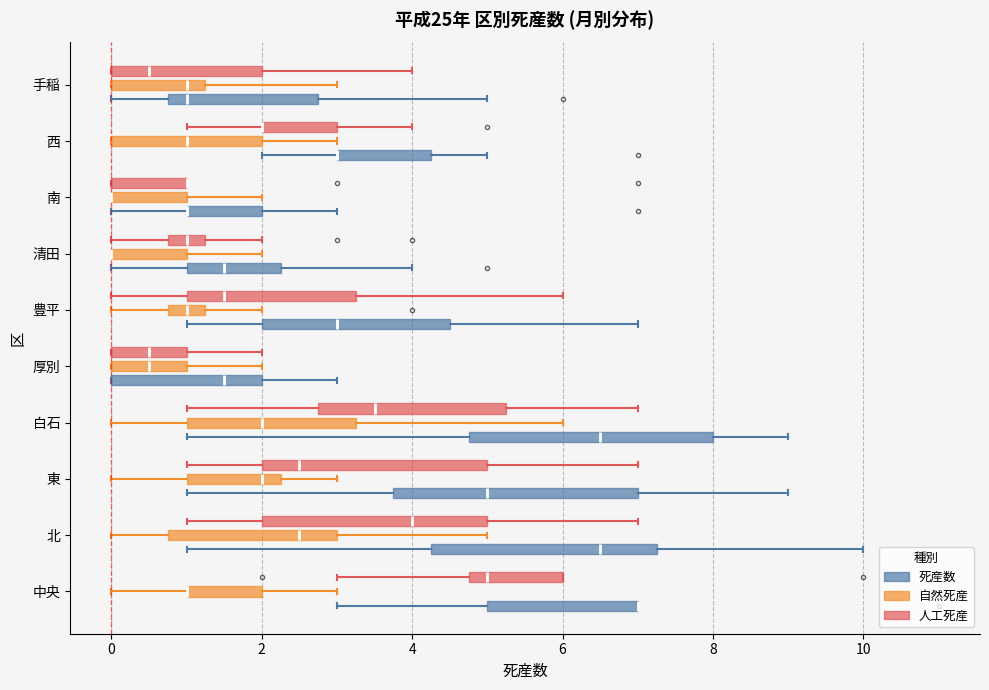

Where is the right edge of the box for 南 (自然死産) on the x-axis? The values are not printed on the chart, so give them approximately, as read against the axis.

1.0